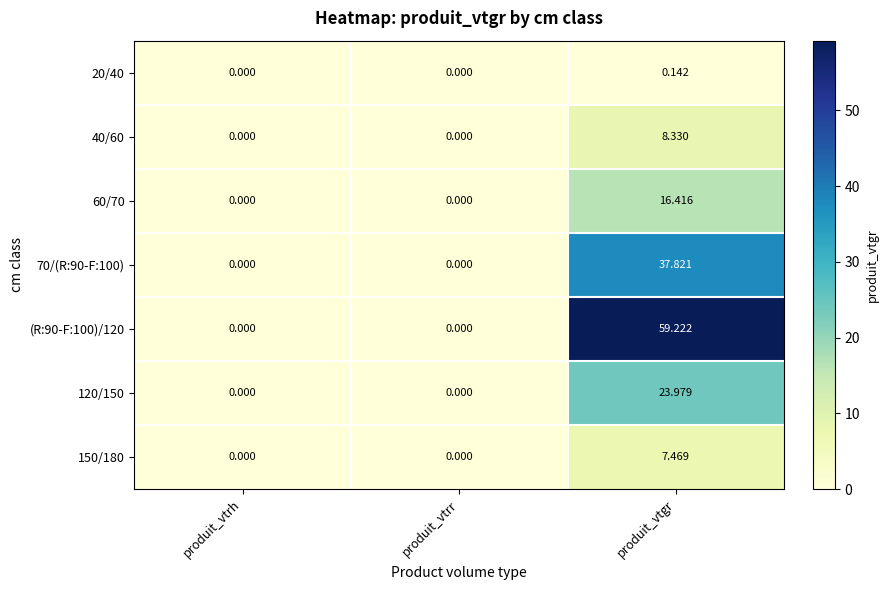

Which series changed the most between produit_vtrr and produit_vtgr?

(R:90-F:100)/120